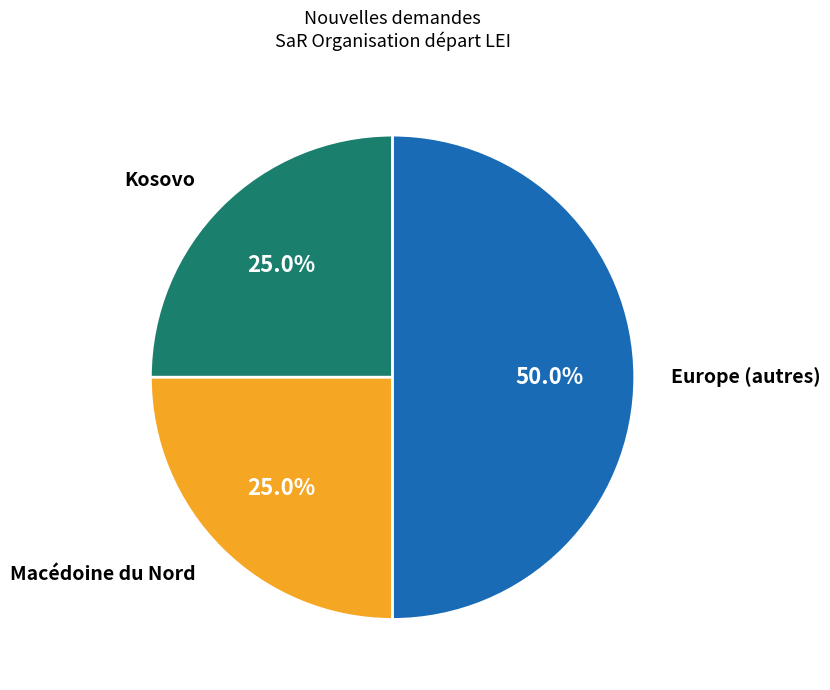

What portion of the pie excludes Macédoine du Nord?

75.0%